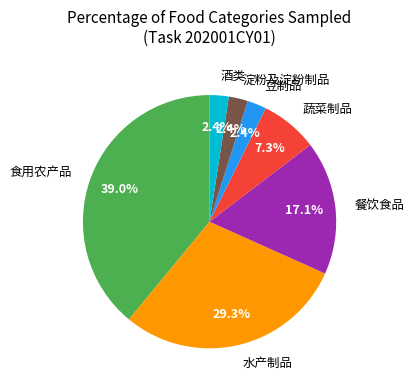

Is it true that 淀粉及淀粉制品 is 2% of the pie?

True